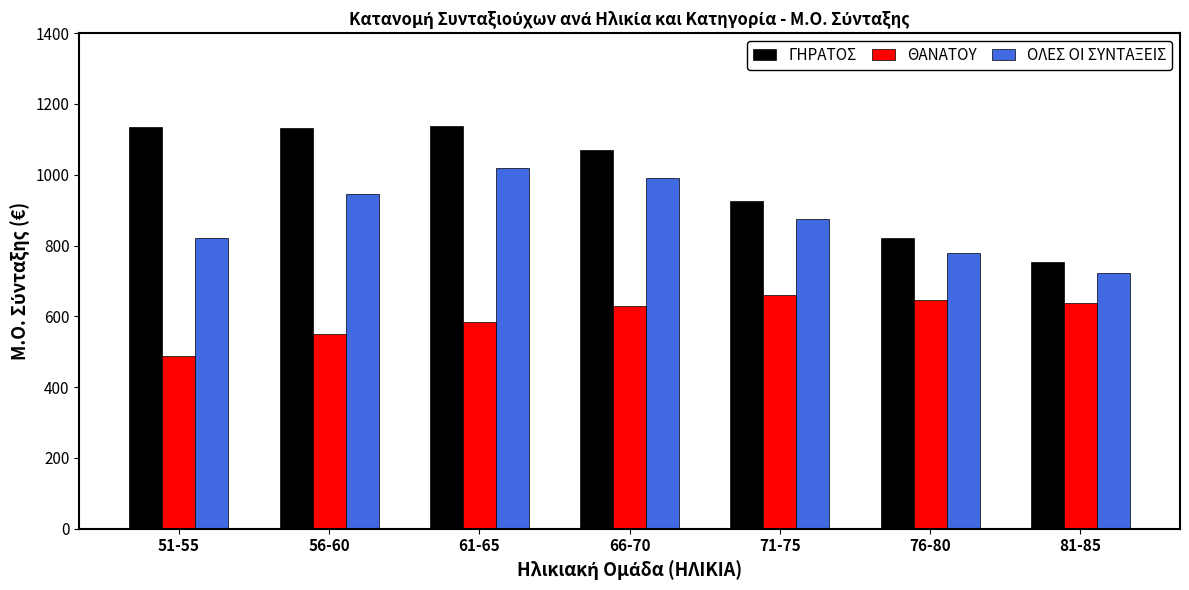

What is the value of the ΓΗΡΑΤΟΣ bar at the 4th from the left?

1069.8